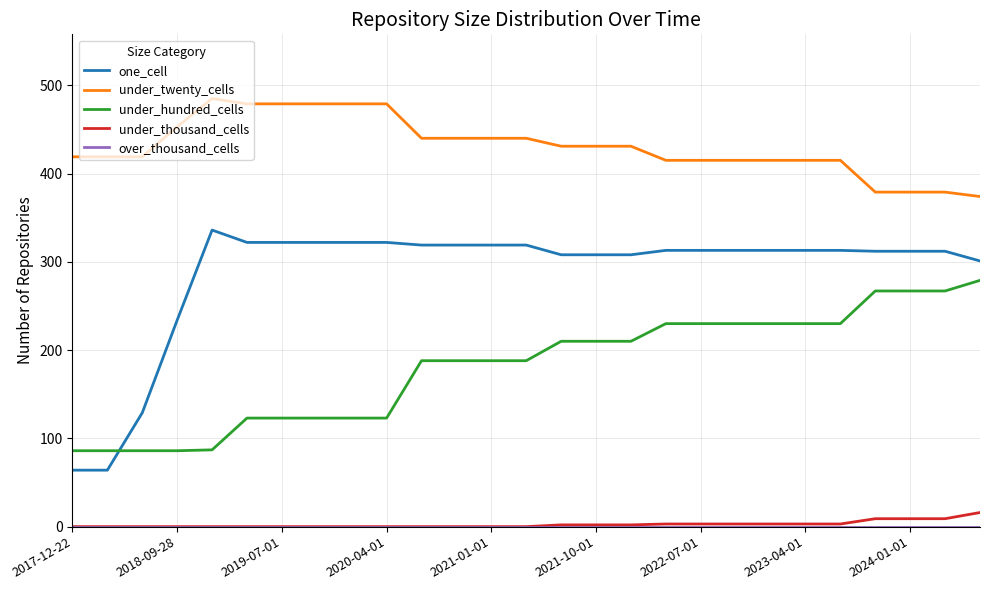

Which series has the widest spread of values?

one_cell